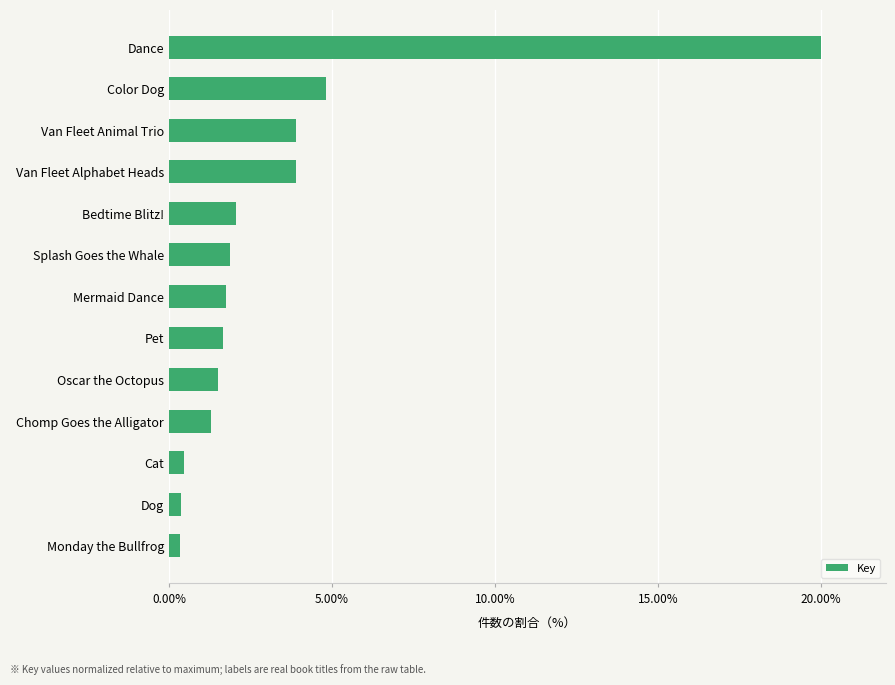

Which category has the highest value across all series?

Dance